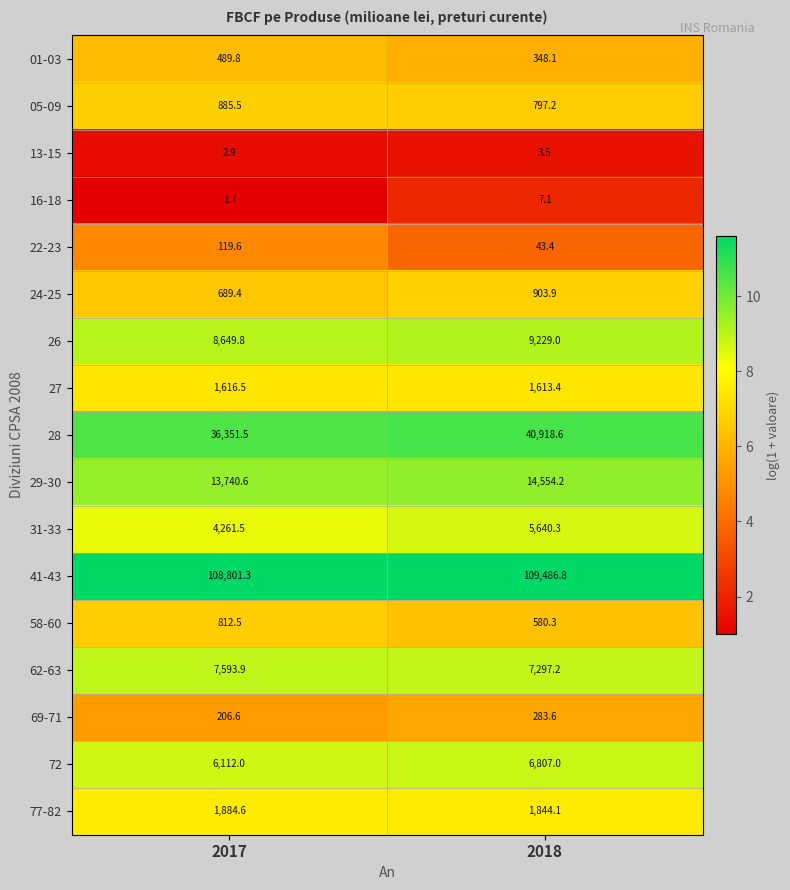

The 27 series shows 890.7 at 2017. True or false?

False